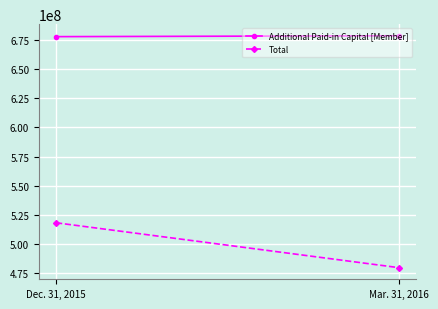

What is the difference between the maximum and minimum values in the Total series?

38452057